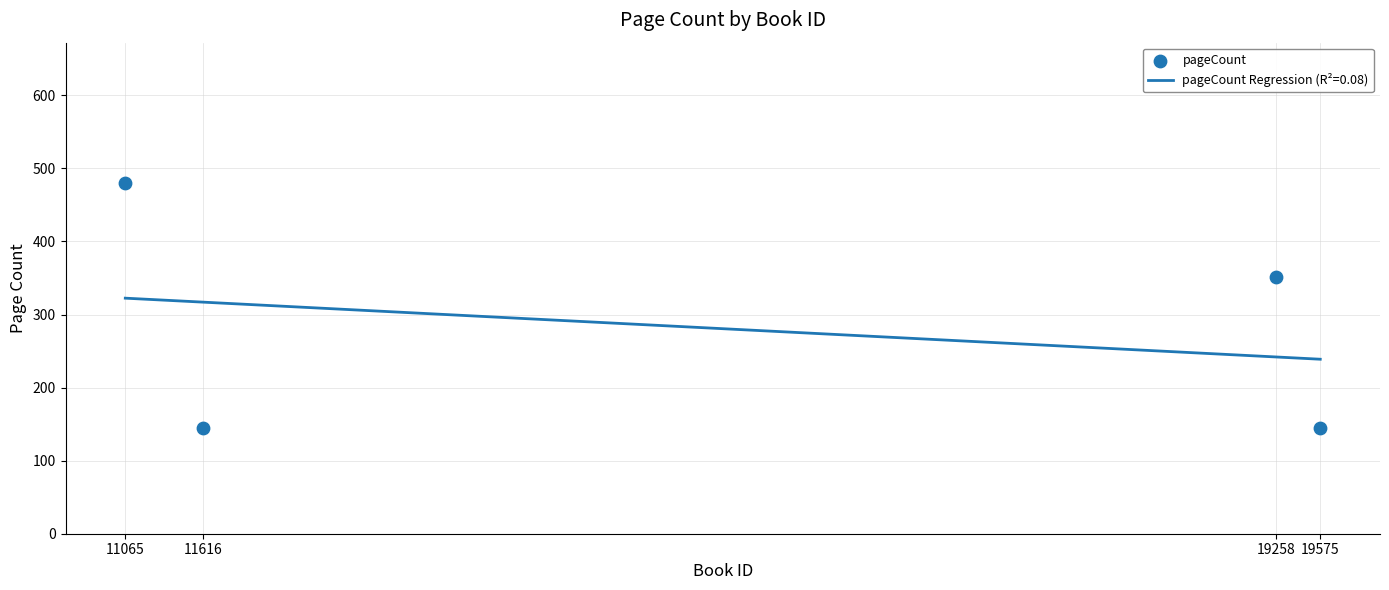

Between 19258 and 11065, which is larger?

11065